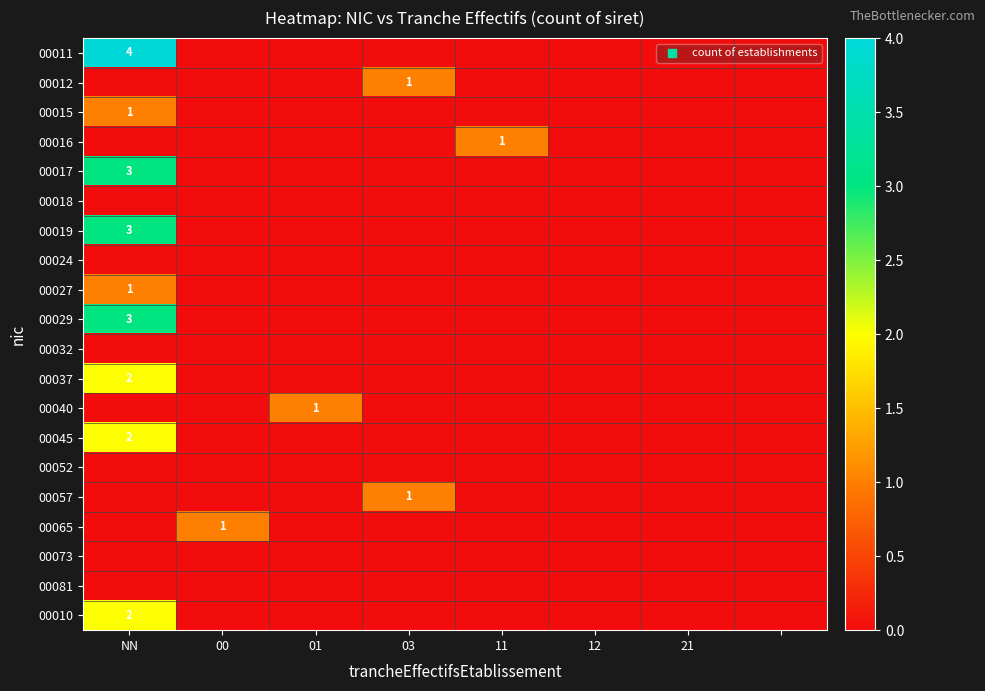

True or false: 00017 has a value of 2 at NN.

False